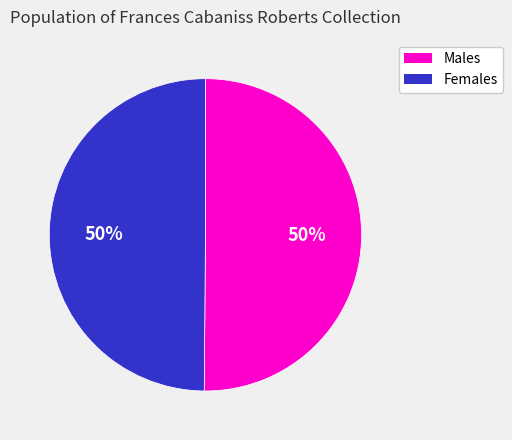

To the nearest percent, what is the average slice percentage?

50%